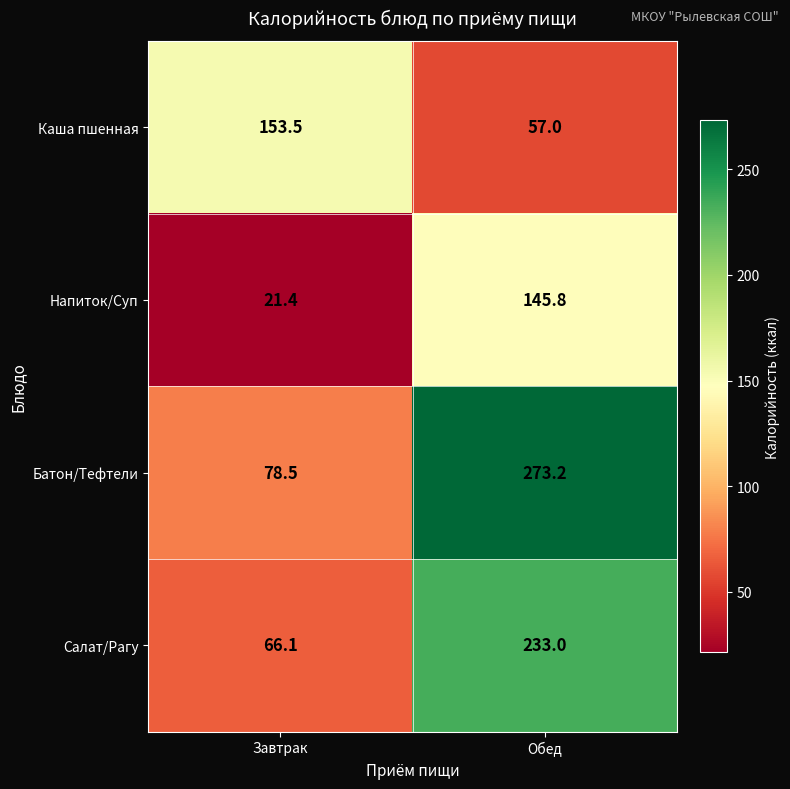

What is the greatest value displayed?

273.2